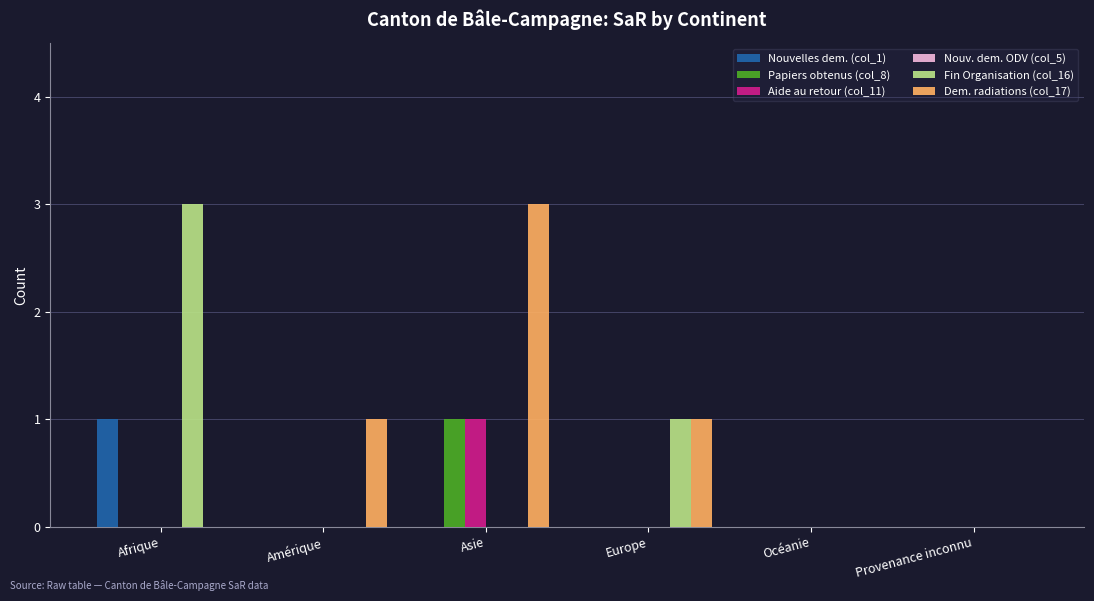

How many Papiers obtenus (col_8) values are between 0 and 1?

6